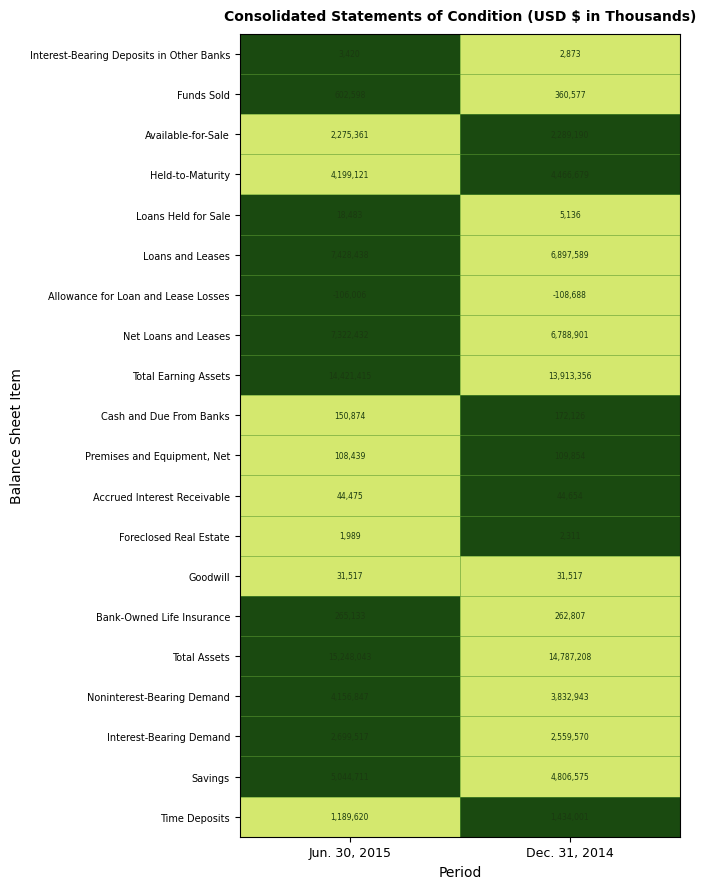

Which label corresponds to the smallest value in the chart?

Dec. 31, 2014